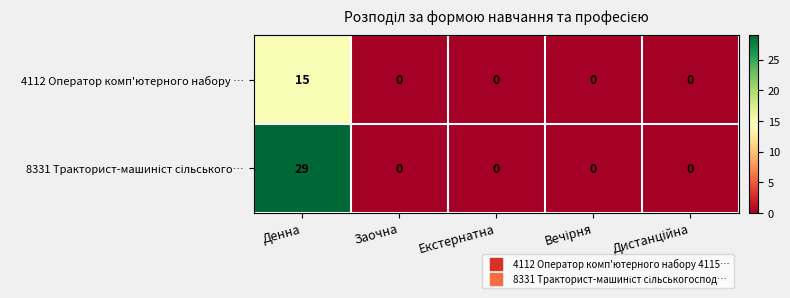

Is it true that 4112 Оператор комп'ютерного набору … equals -7 at Екстернатна?

False